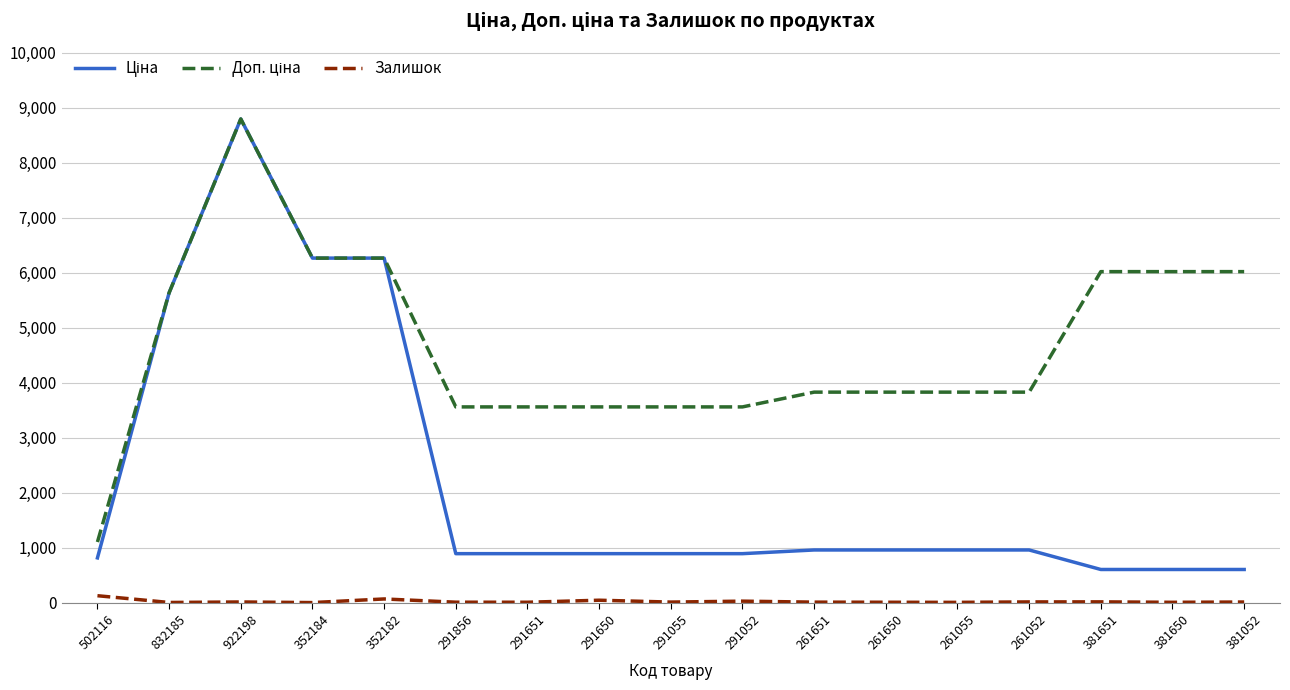

What is the maximum value shown in the chart?

8797.6